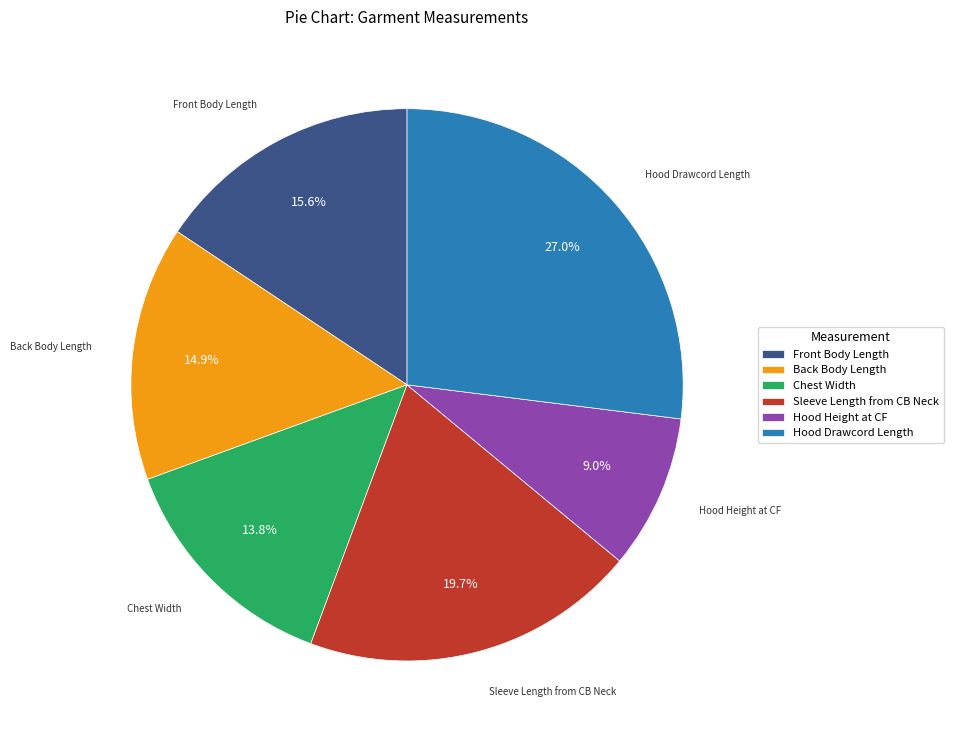

Rank the categories by value from highest to lowest.

Hood Drawcord Length, Sleeve Length from CB Neck, Front Body Length, Back Body Length, Chest Width, Hood Height at CF